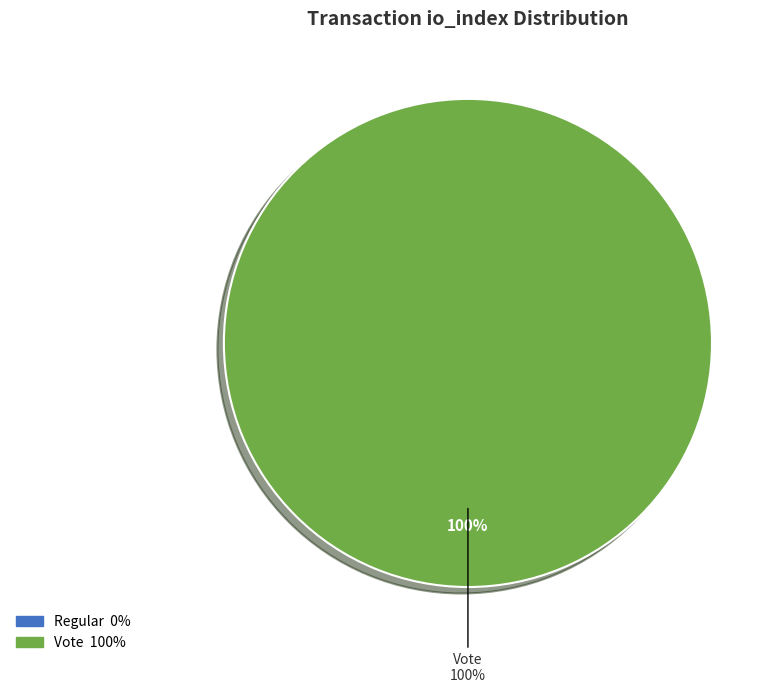

Which category accounts for the majority?

Vote (io_index=3)